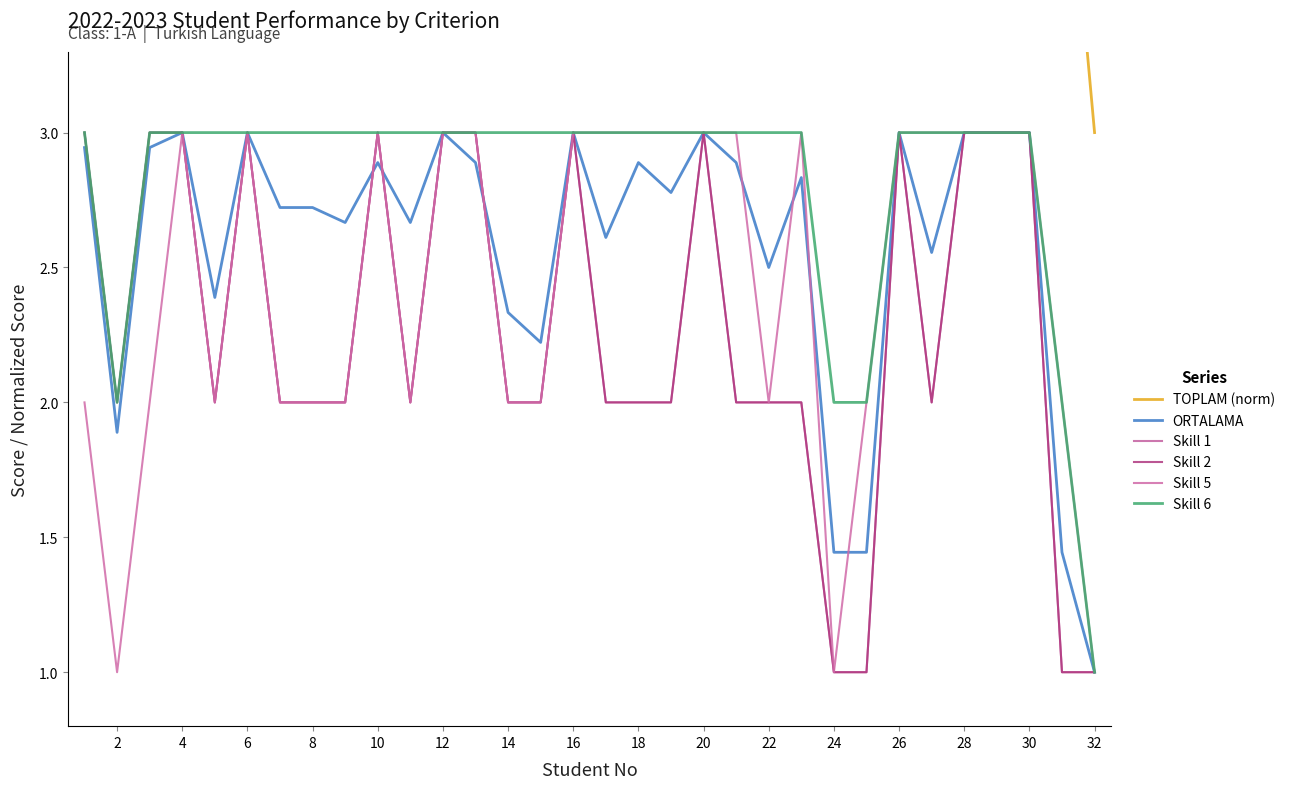

What is the lowest value of the TOPLAM (norm) series?

3.0